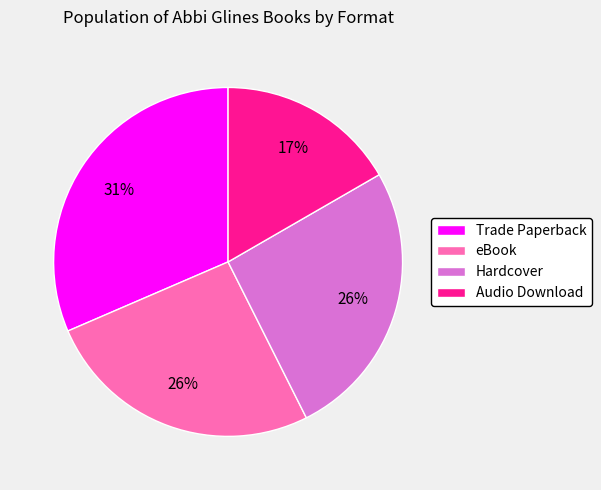

To the nearest percent, what is the combined percentage of Trade Paperback and eBook?

57%